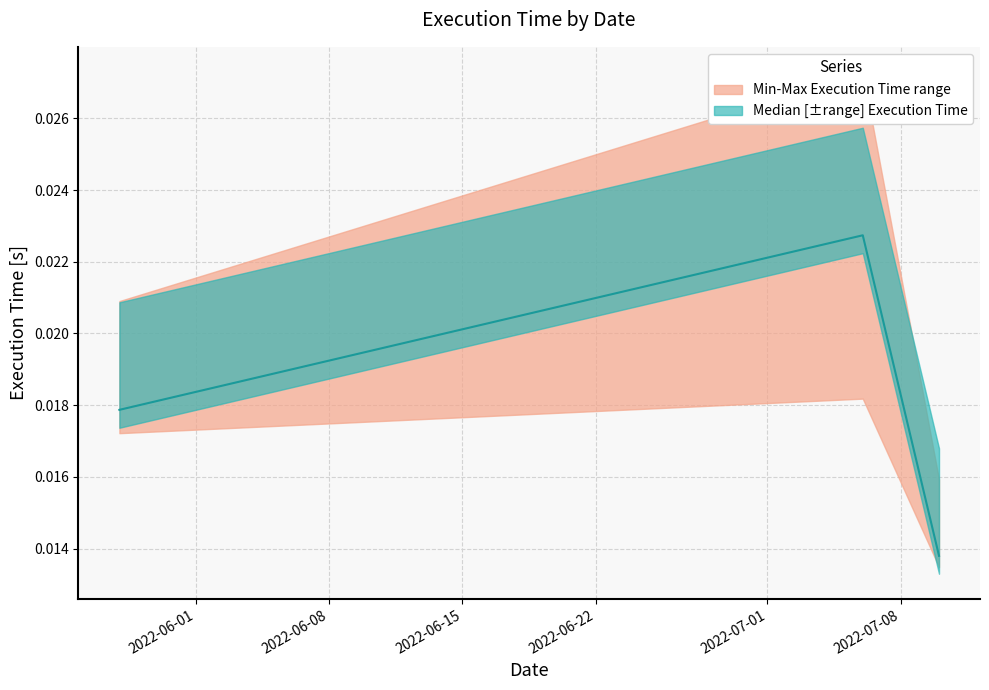

Rank the categories by value from lowest to highest.

2022-07-10, 2022-05-28, 2022-07-06